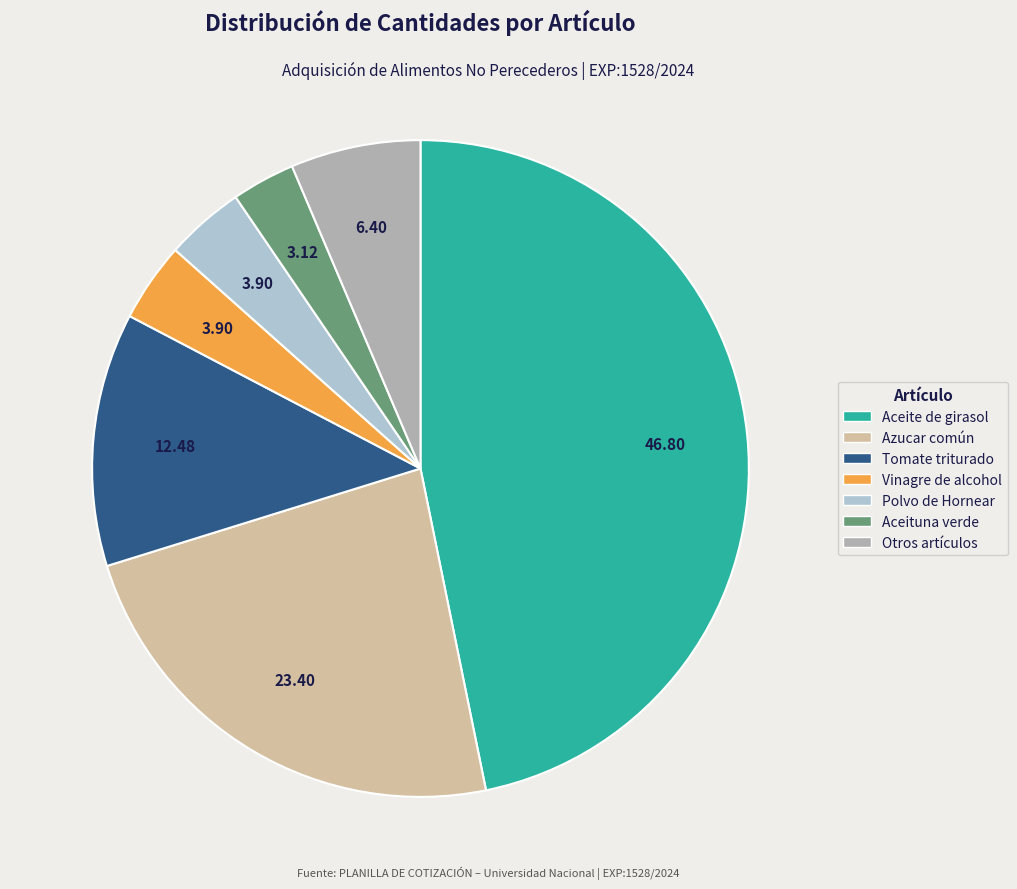

Is there any slice that represents more than half of the pie?

No